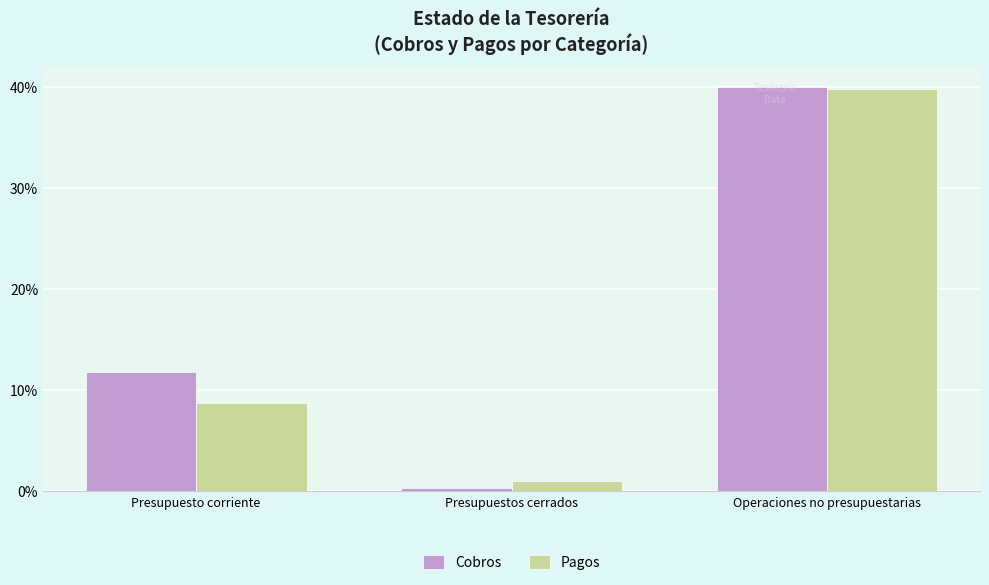

Where is Cobros nearest to the value 143559074?

Presupuesto corriente